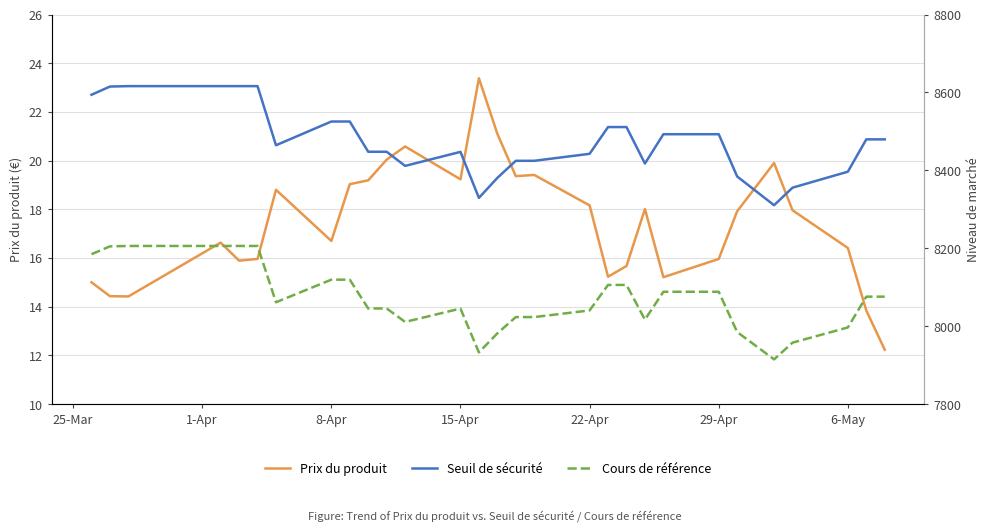

What are all the series names shown in the legend?

Prix du produit, Seuil de sécurité, Cours de référence